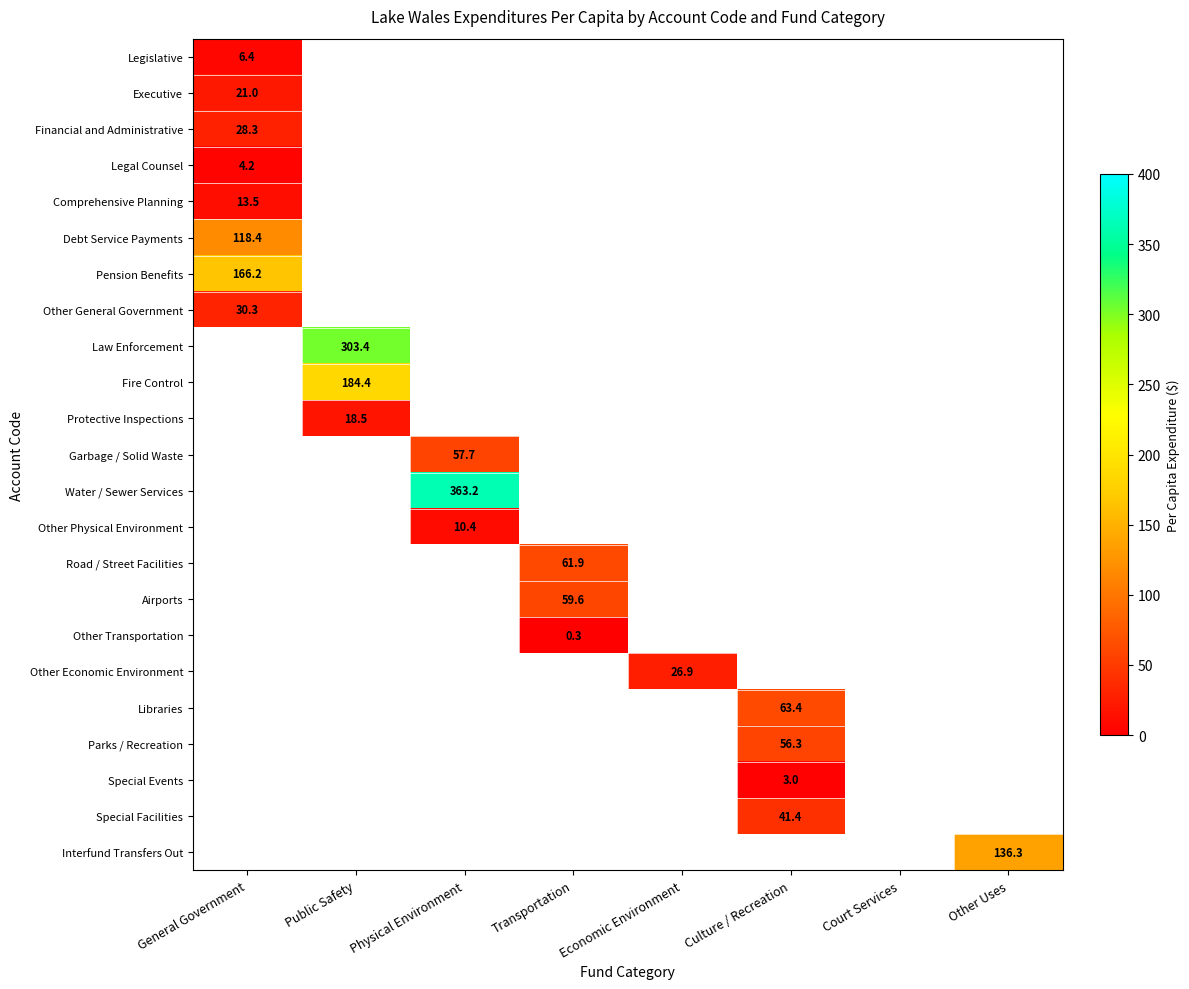

True or false: Other Physical Environment has a value of 18.4 at Physical Environment.

False